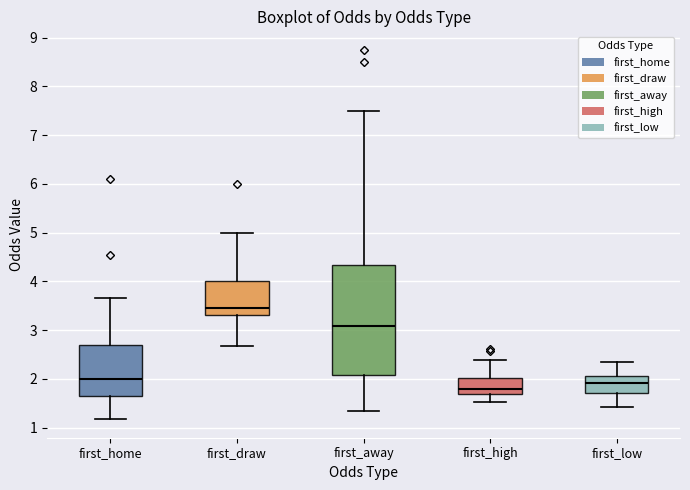

Which box's median line is the lowest?

first_high